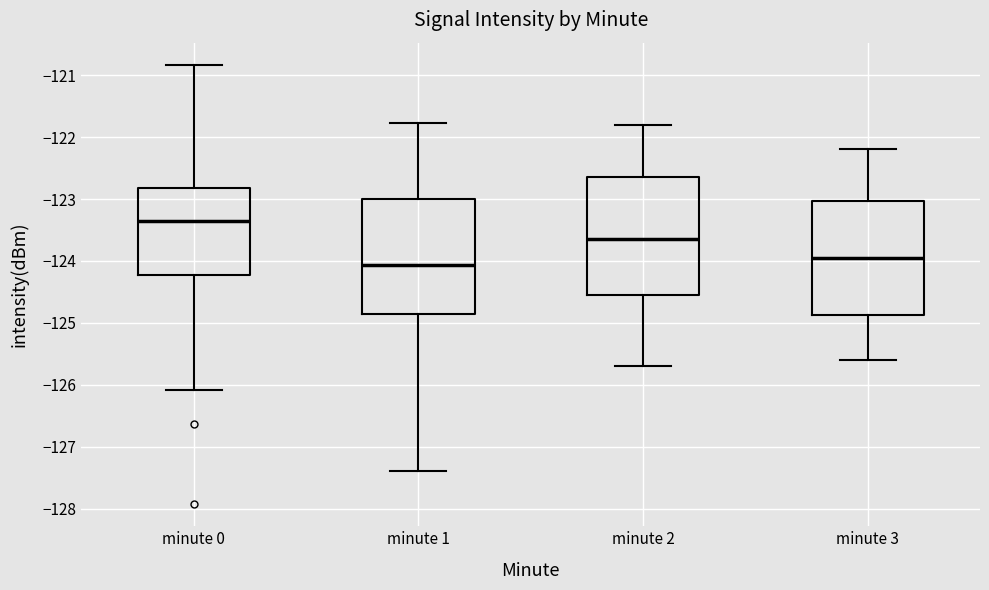

Reading left to right, read every box against the y-axis: the position of its median line, the range the box covers, and the ends of its whiskers. The values are not printed on the chart, so give them approximately, as read against the axis.

minute 0: median -123.4, box -124.2 to -122.8, whiskers -126.1 to -120.8
minute 1: median -124.1, box -124.8 to -123.0, whiskers -127.4 to -121.8
minute 2: median -123.6, box -124.5 to -122.6, whiskers -125.7 to -121.8
minute 3: median -123.9, box -124.9 to -123.0, whiskers -125.6 to -122.2